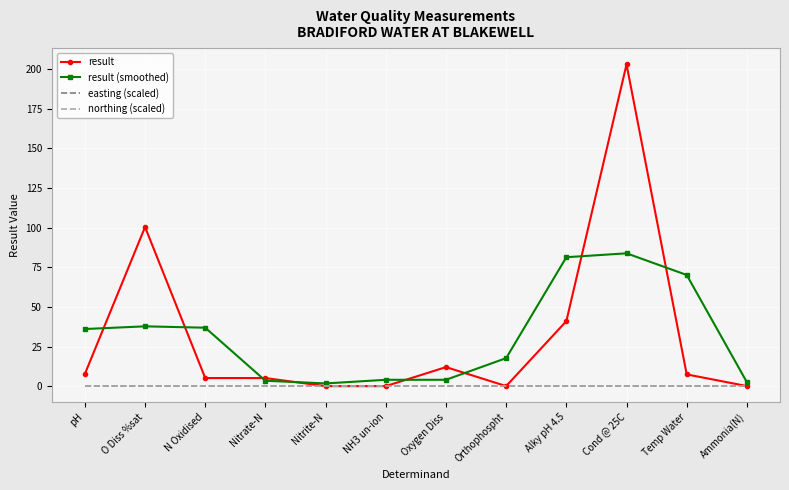

Reading right to left, extract all data points from this chart.

result: Ammonia(N)=0.0	Temp Water=7.4	Cond @ 25C=203.0	Alky pH 4.5=41.0	Orthophospht=0.0	Oxygen Diss=12.0	NH3 un-ion=0.0	Nitrite-N=0.0	Nitrate-N=5.1	N Oxidised=5.1	O Diss %sat=100.4	pH=7.7
result (smoothed): Ammonia(N)=2.5	Temp Water=70.1	Cond @ 25C=83.8	Alky pH 4.5=81.3	Orthophospht=17.7	Oxygen Diss=4.0	NH3 un-ion=4.0	Nitrite-N=1.7	Nitrate-N=3.4	N Oxidised=36.9	O Diss %sat=37.7	pH=36.0
easting (scaled): Ammonia(N)=0.0	Temp Water=0.0	Cond @ 25C=0.0	Alky pH 4.5=0.0	Orthophospht=0.0	Oxygen Diss=0.0	NH3 un-ion=0.0	Nitrite-N=0.0	Nitrate-N=0.0	N Oxidised=0.0	O Diss %sat=0.0	pH=0.0
northing (scaled): Ammonia(N)=0.0	Temp Water=0.0	Cond @ 25C=0.0	Alky pH 4.5=0.0	Orthophospht=0.0	Oxygen Diss=0.0	NH3 un-ion=0.0	Nitrite-N=0.0	Nitrate-N=0.0	N Oxidised=0.0	O Diss %sat=0.0	pH=0.0